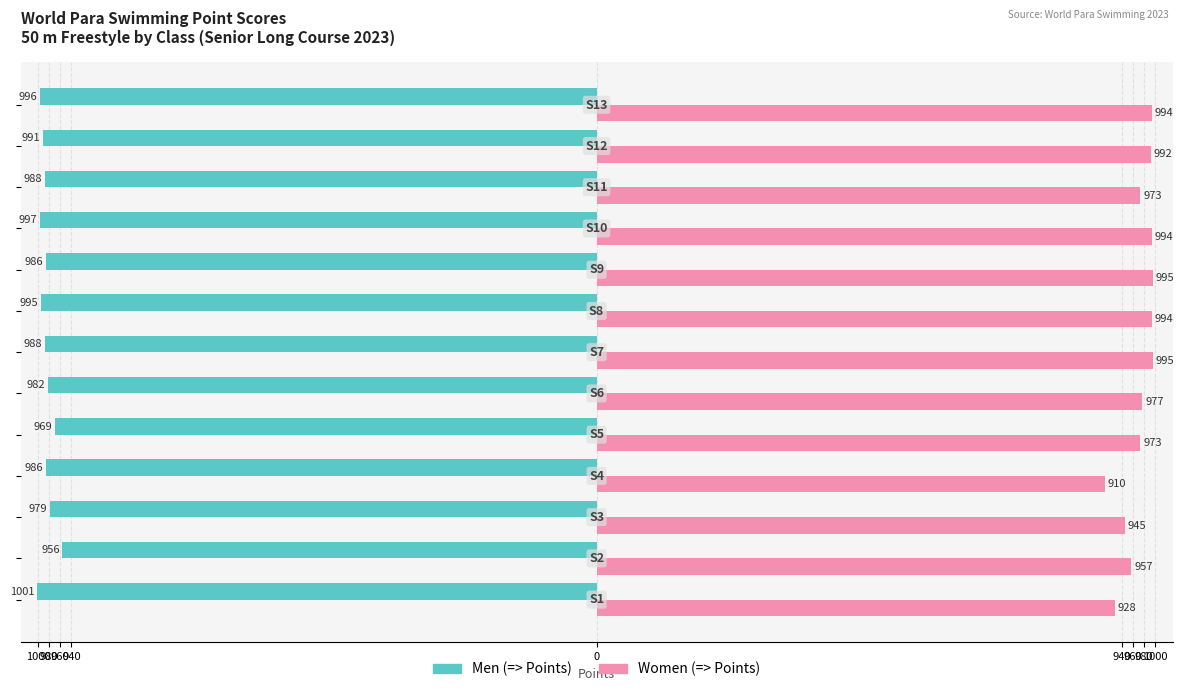

What are all the series names shown in the legend?

Men (=> Points), Women (=> Points)